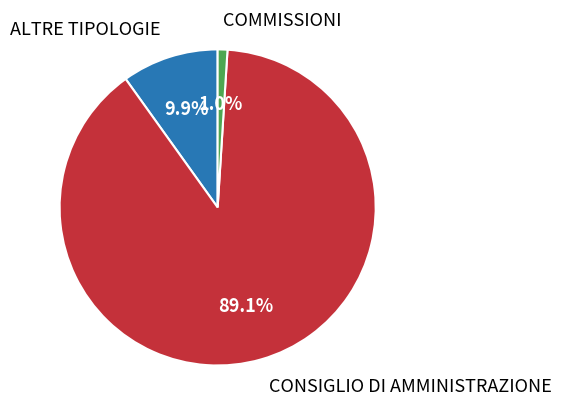

Rank the categories by value from highest to lowest.

CONSIGLIO DI AMMINISTRAZIONE, ALTRE TIPOLOGIE, COMMISSIONI